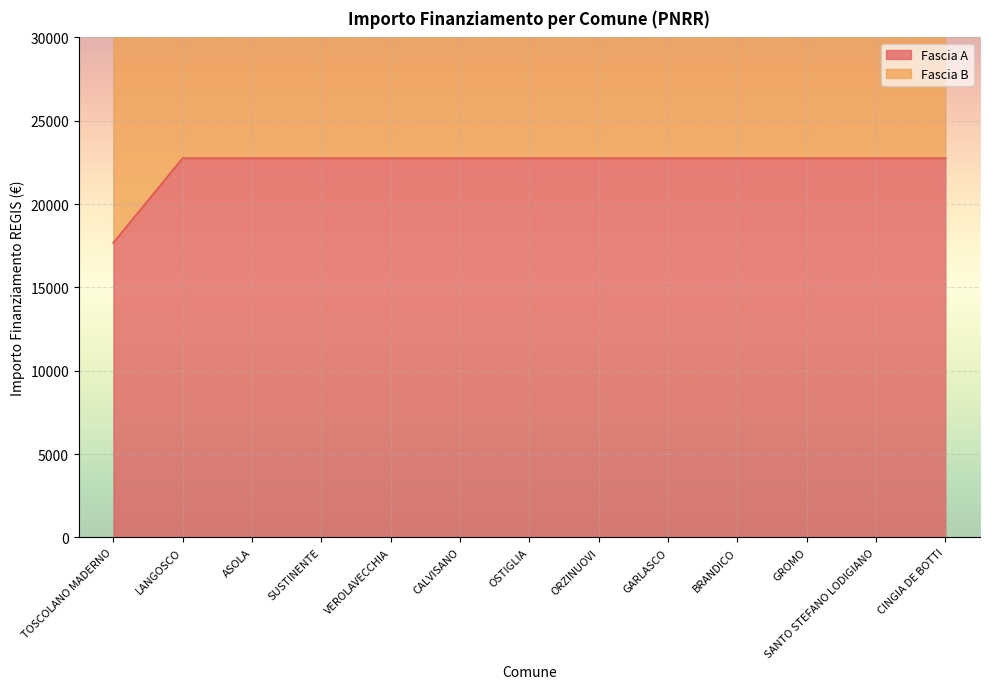

Reading right to left, transcribe all the data shown in this chart.

CINGIA DE BOTTI=22750.0	SANTO STEFANO LODIGIANO=22750.0	GROMO=22750.0	BRANDICO=22750.0	GARLASCO=22750.0	ORZINUOVI=22750.0	OSTIGLIA=22750.0	CALVISANO=22750.0	VEROLAVECCHIA=22750.0	SUSTINENTE=22750.0	ASOLA=22750.0	LANGOSCO=22750.0	TOSCOLANO MADERNO=17674.8